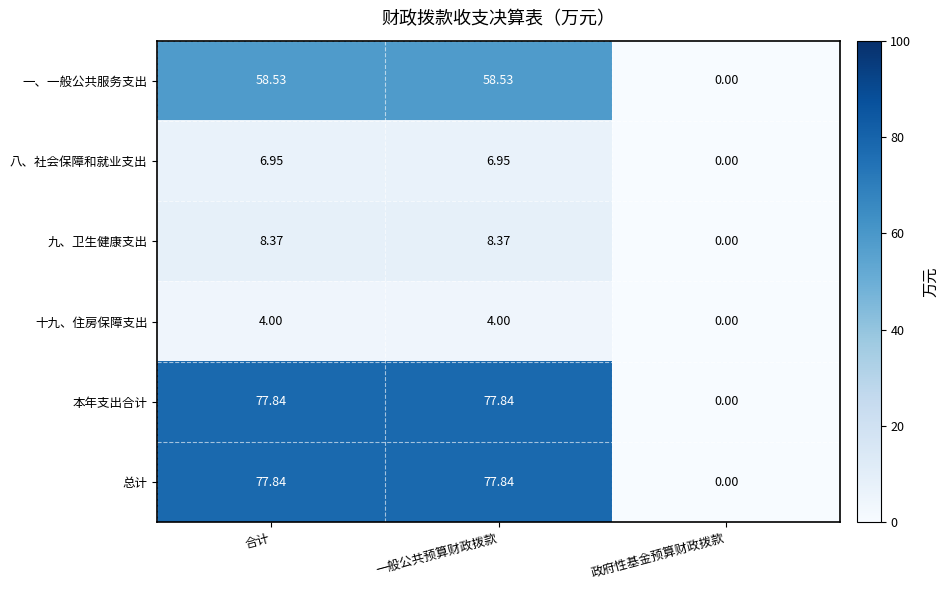

At which label does 一、一般公共服务支出 reach its minimum?

政府性基金预算财政拨款